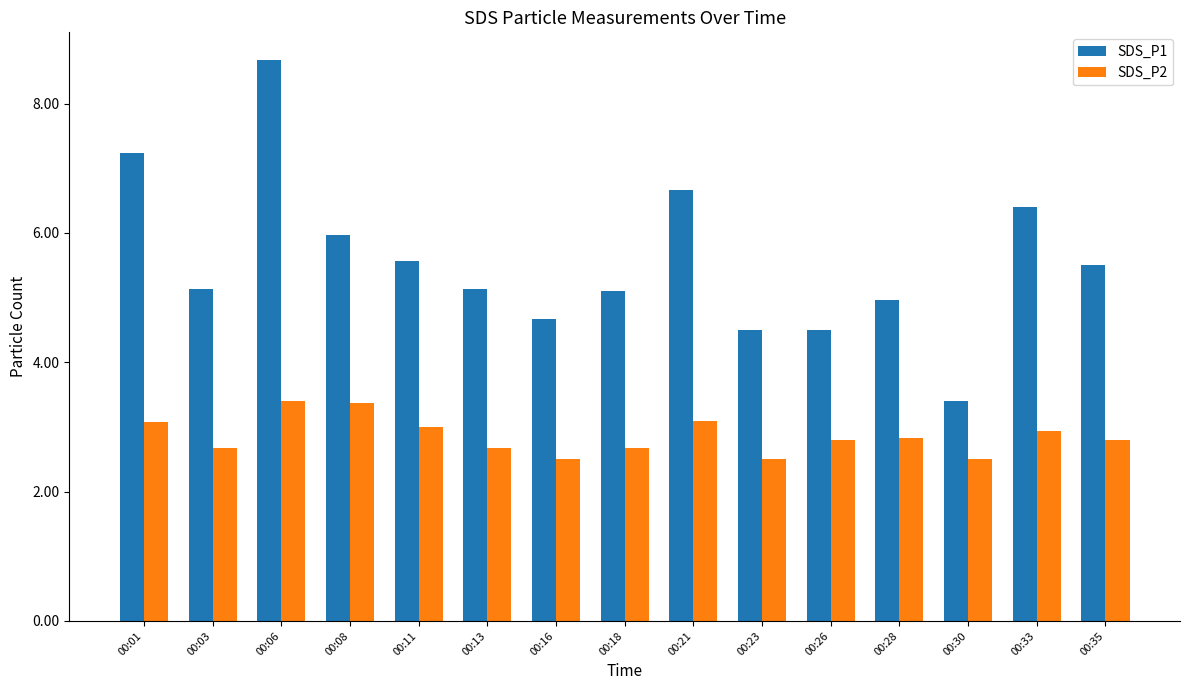

What is the difference between the second highest and second lowest values in the SDS_P2 series?

0.9